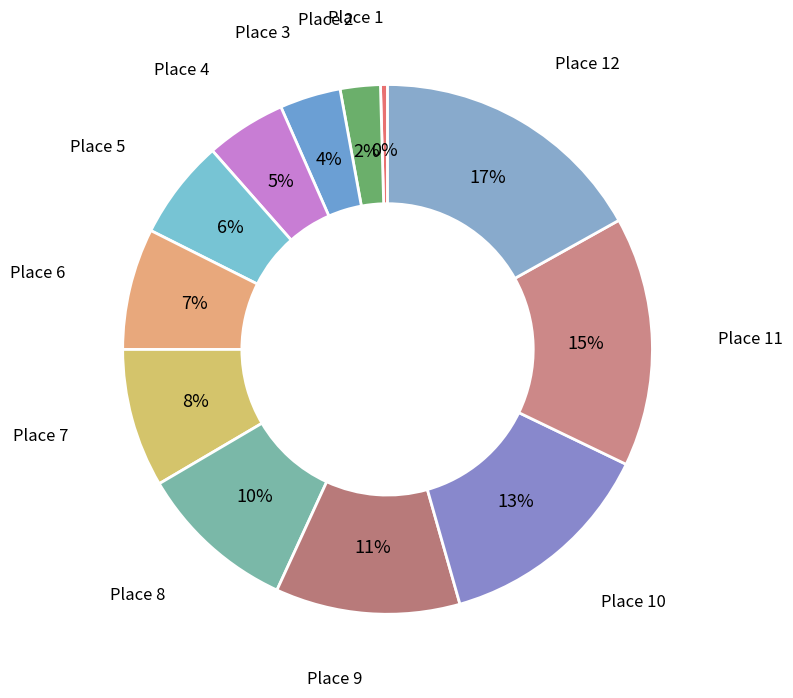

Count the number of slices in the pie.

12